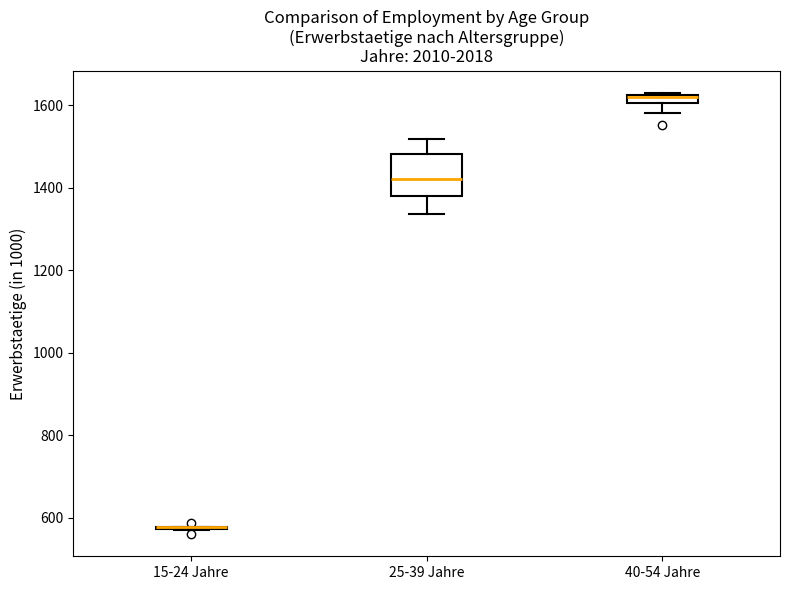

Which box is the tallest, from its lower edge to its upper edge?

25-39 Jahre